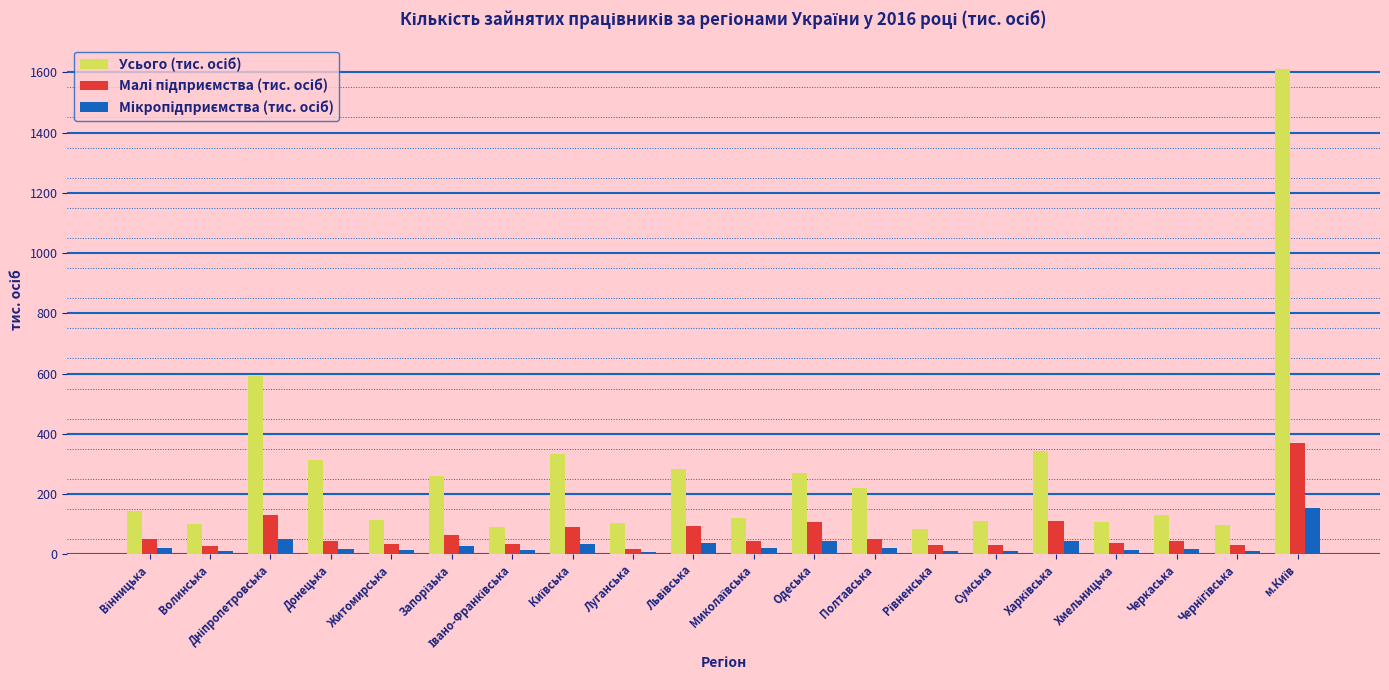

What is the greatest value displayed?

1611.3